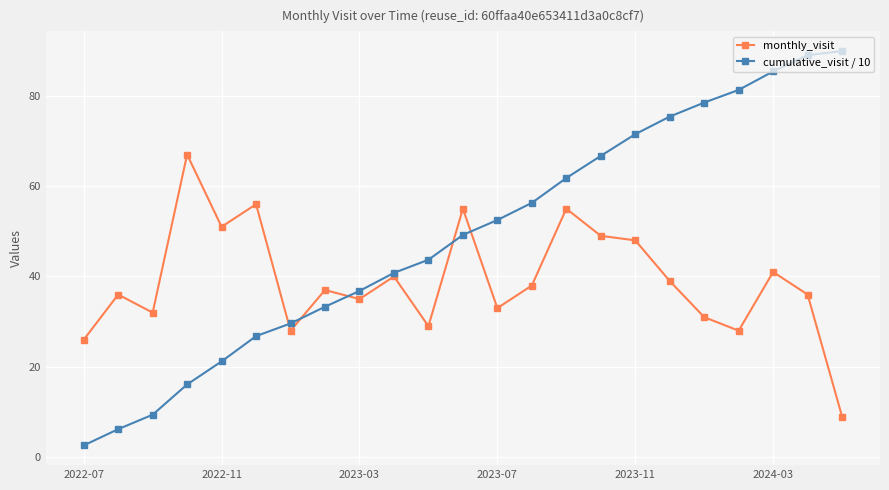

Does the chart have visible grid lines?

Yes